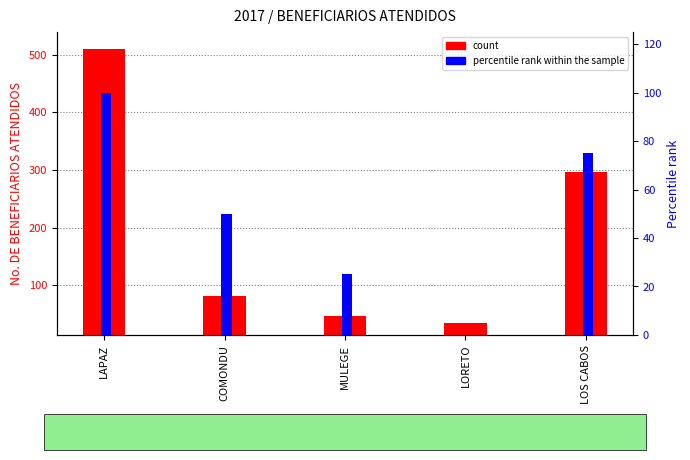

What are all the series names shown in the legend?

count, percentile rank within the sample